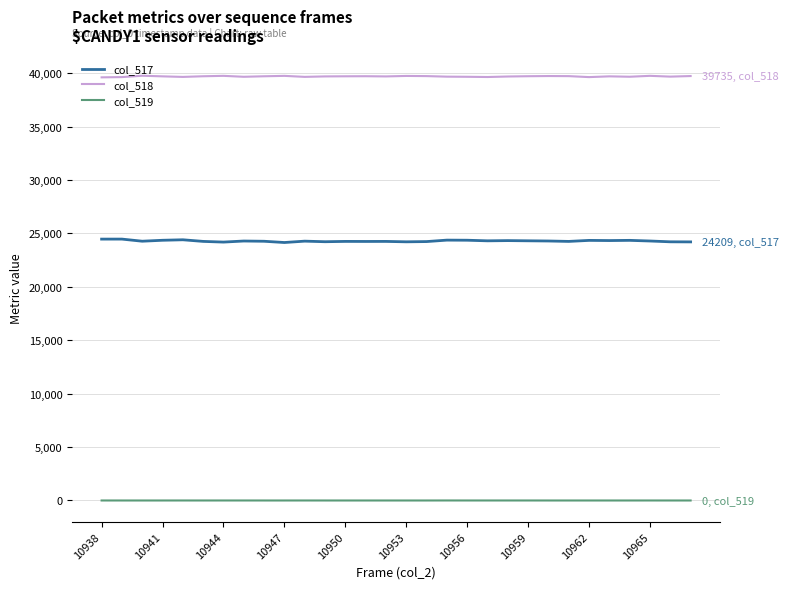

What is the maximum value shown in the chart?

39765